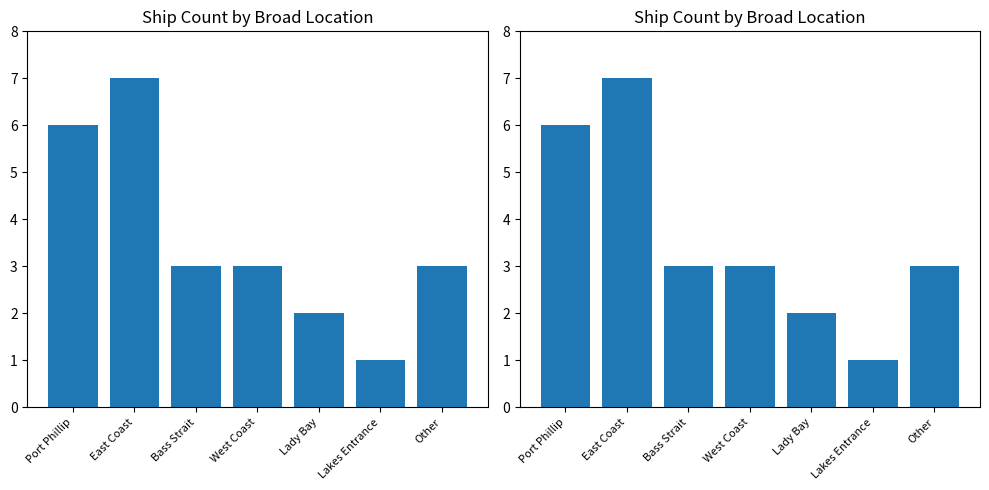

How many data points are above 3?

2